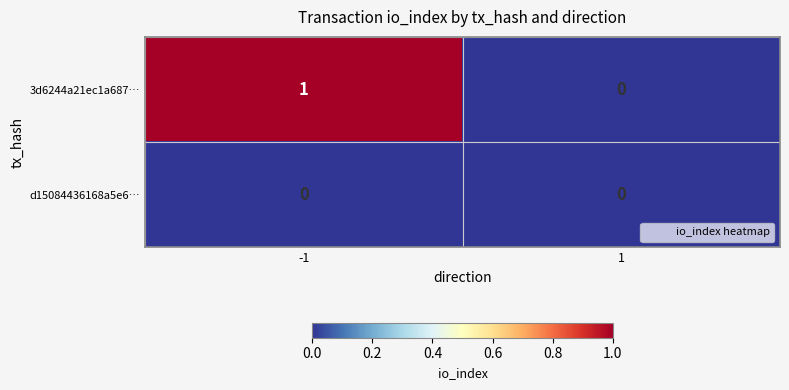

Is it true that 3d6244a21ec1a687… equals 1 at -1?

True